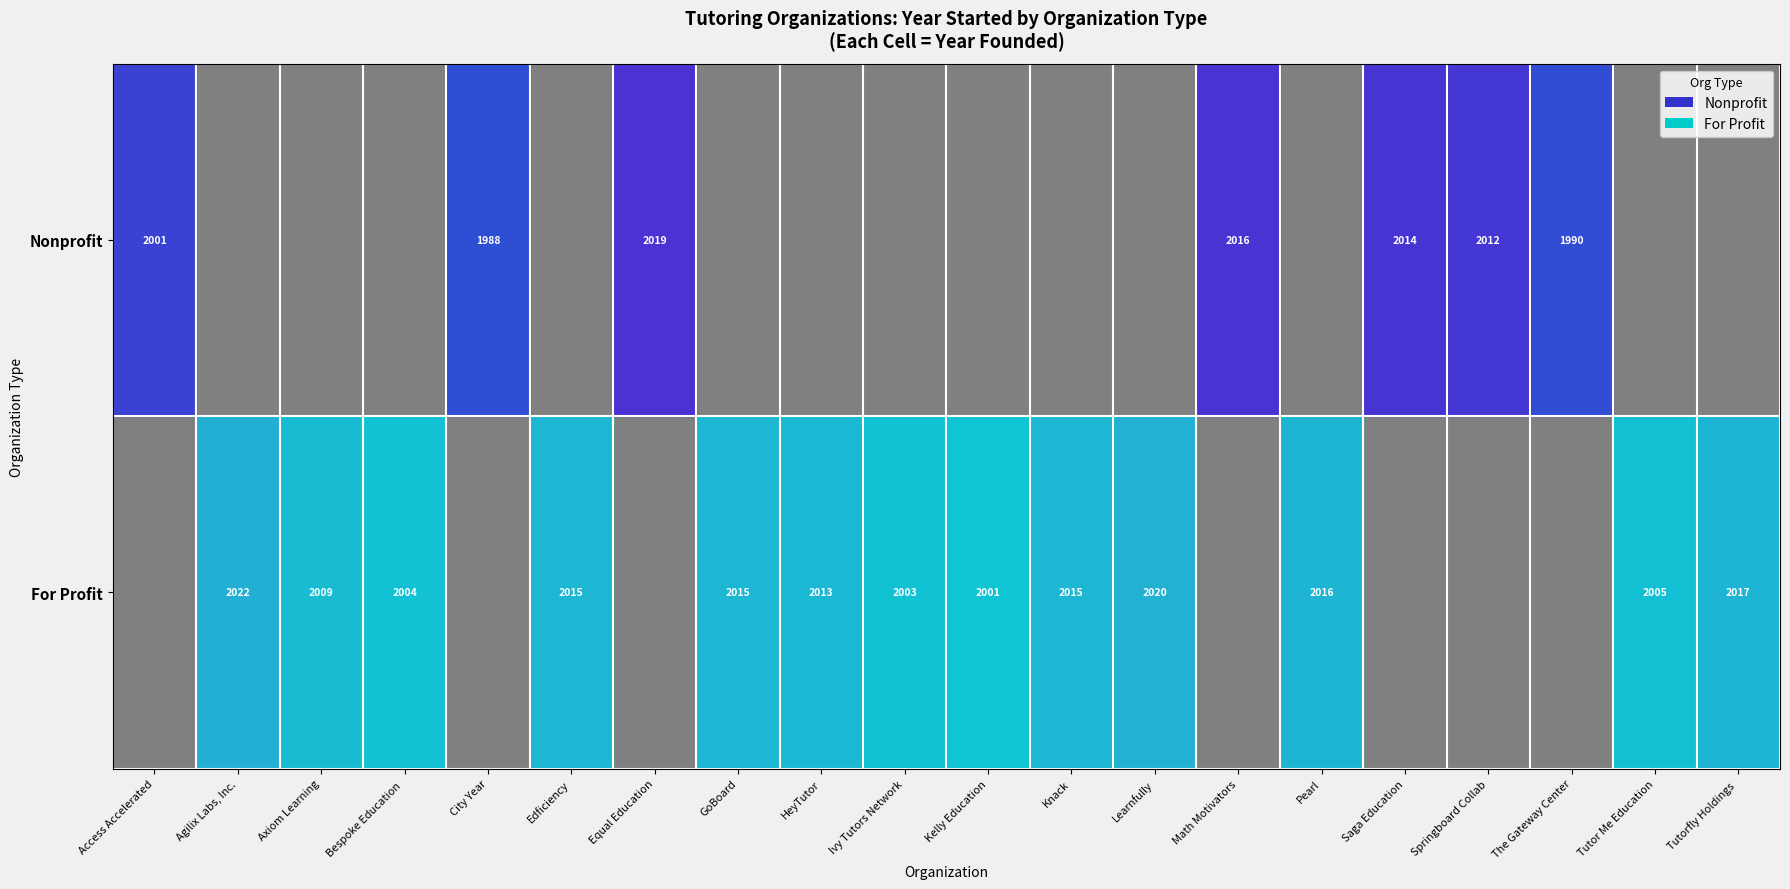

The value of Nonprofit at Springboard Collab is 2012. True or false?

True